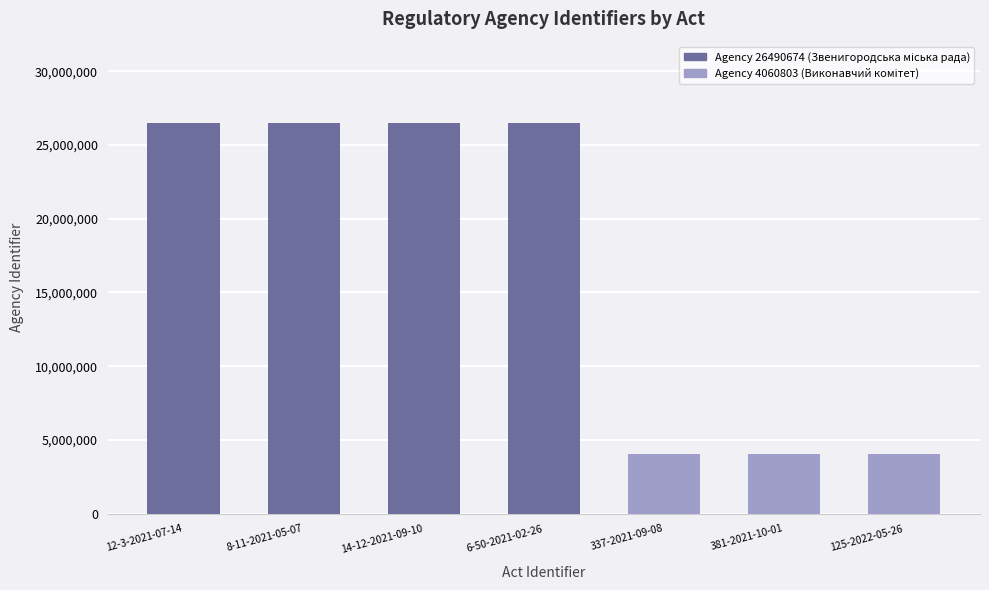

True or false: the data shows 14575609 at 12-3-2021-07-14.

False